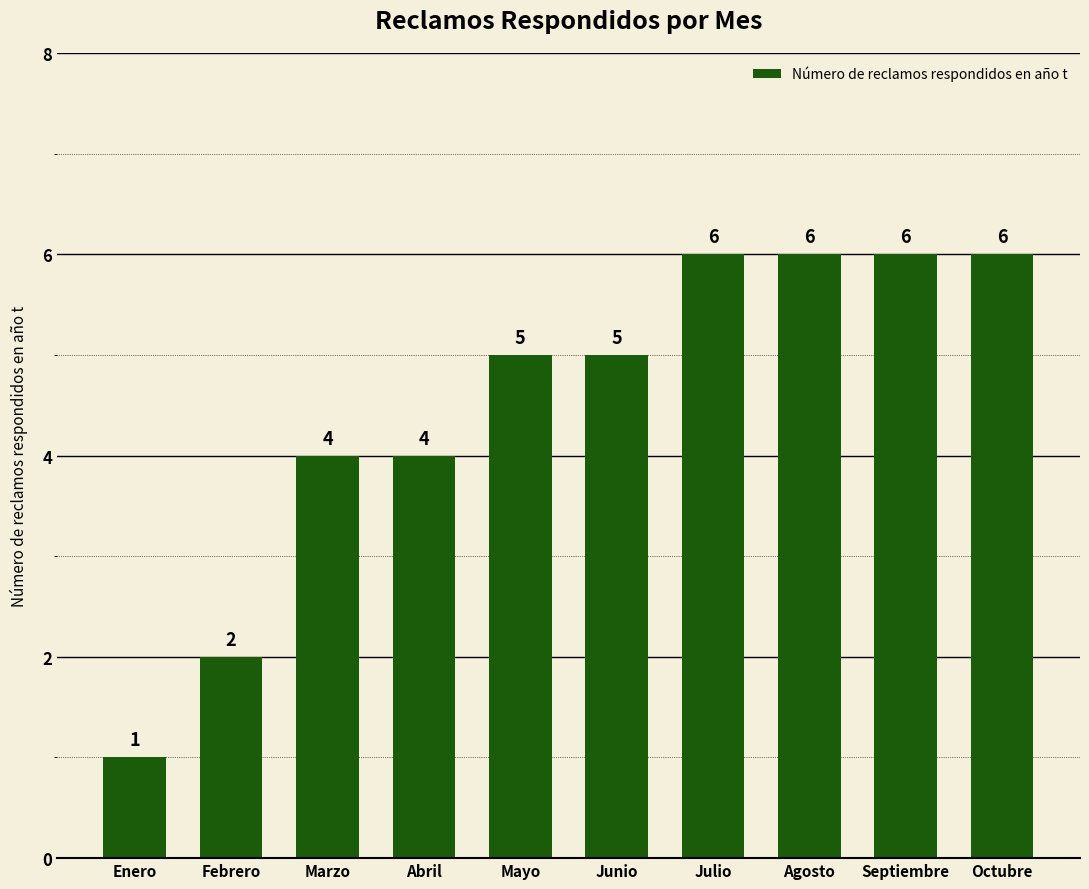

True or false: the data shows 4 at Abril.

True